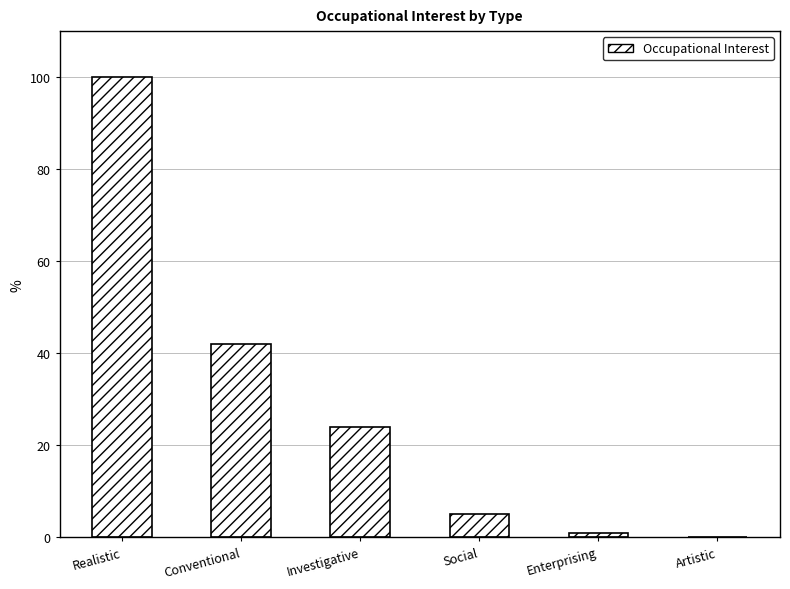

At which label is the value closest to 50?

Conventional